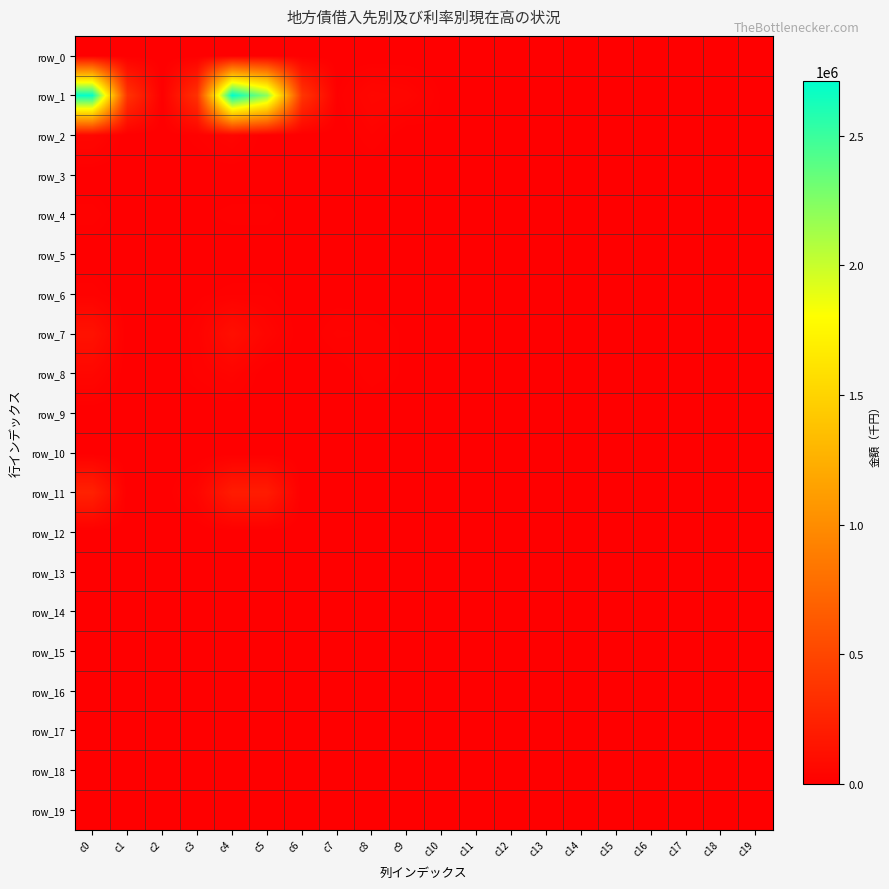

The row_11 series shows 200900 at c5. True or false?

True